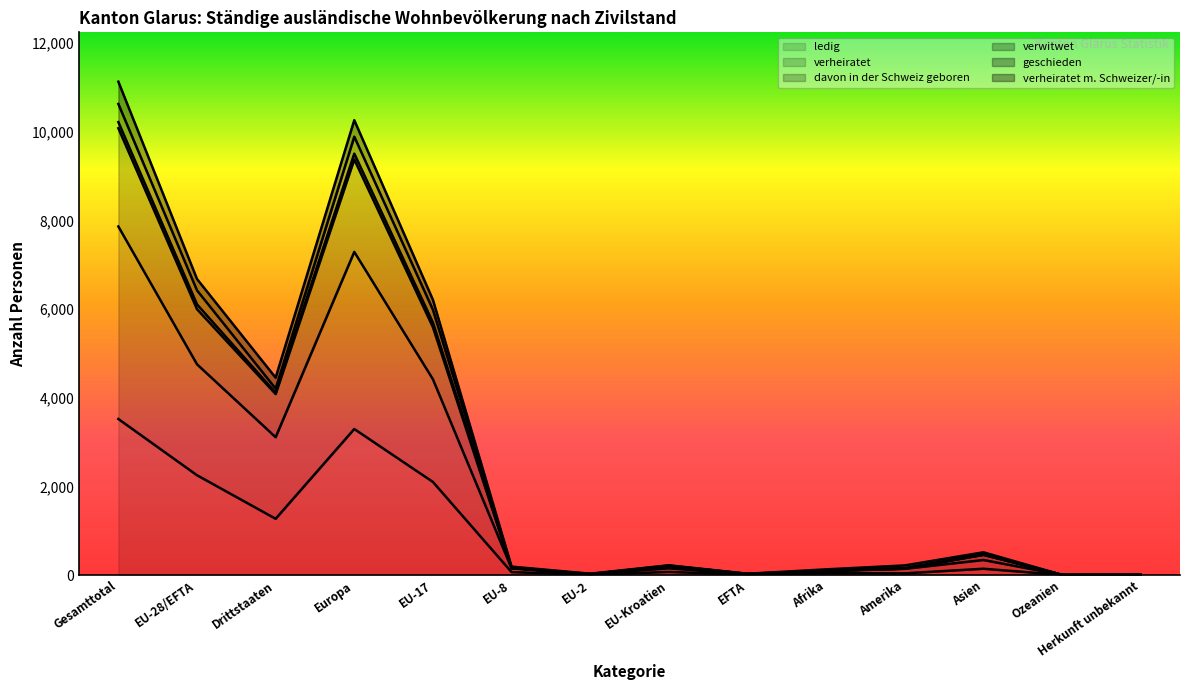

How many data points in davon in der Schweiz geboren are less than 206?

7